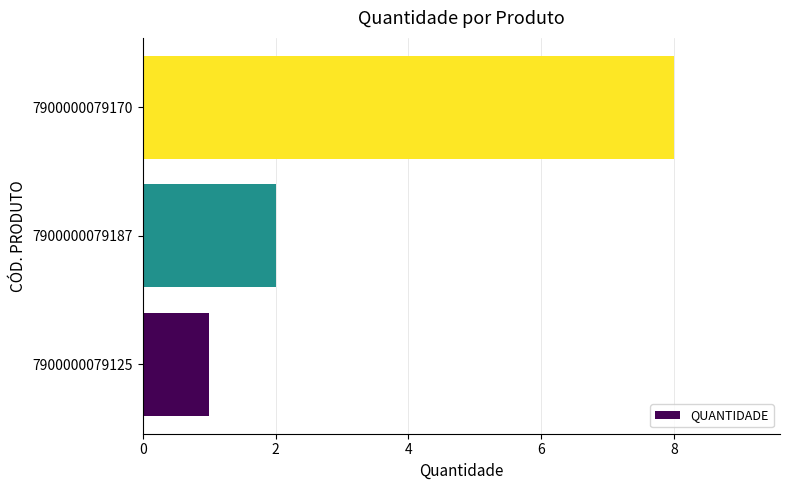

Rank the categories by value from lowest to highest.

7900000079125, 7900000079187, 7900000079170